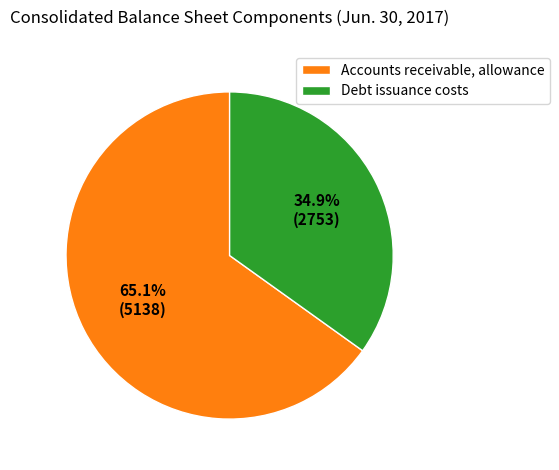

What is the smallest slice in the pie chart?

Debt issuance costs